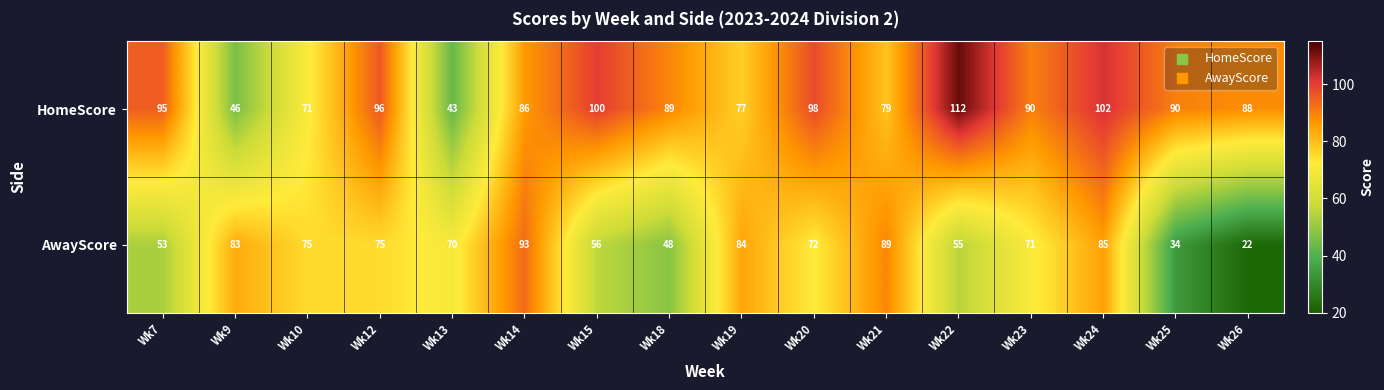

The value of HomeScore at Wk7 is 95. True or false?

True